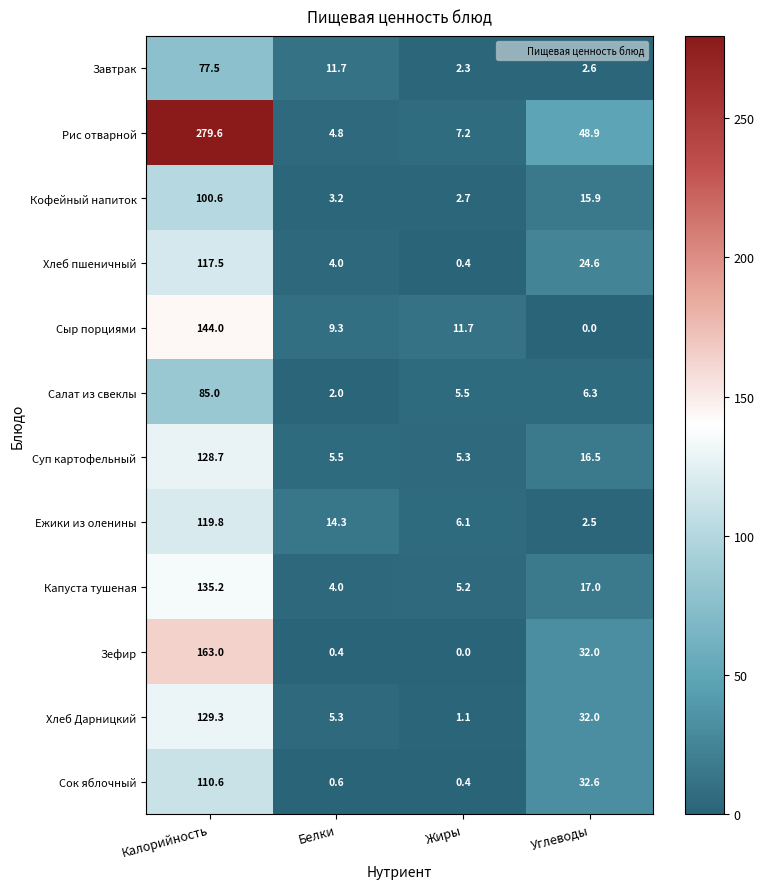

At which category is the sum across all series the highest?

Калорийность